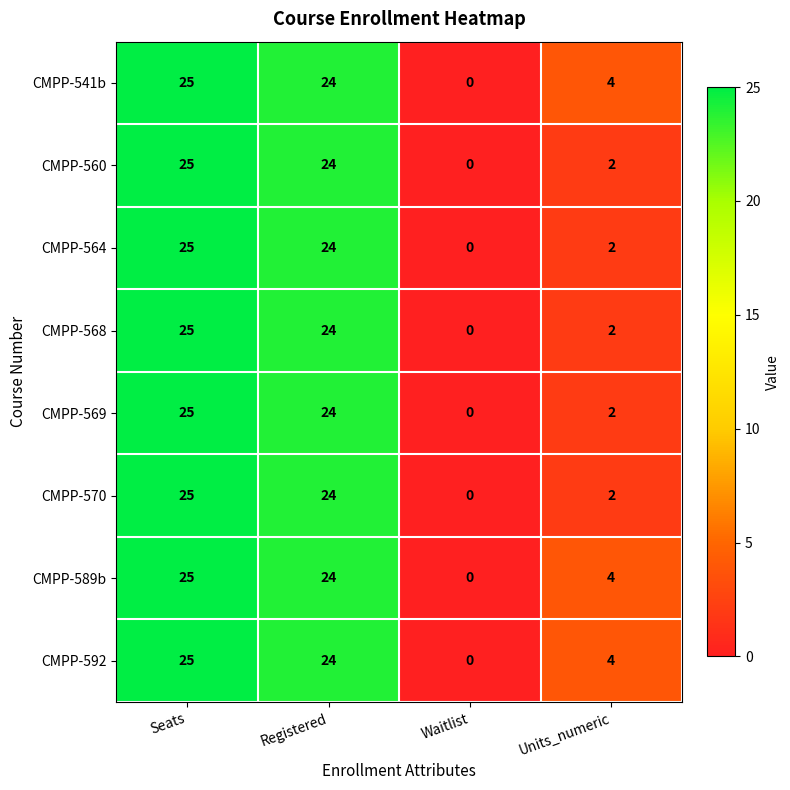

What is the greatest value displayed?

25